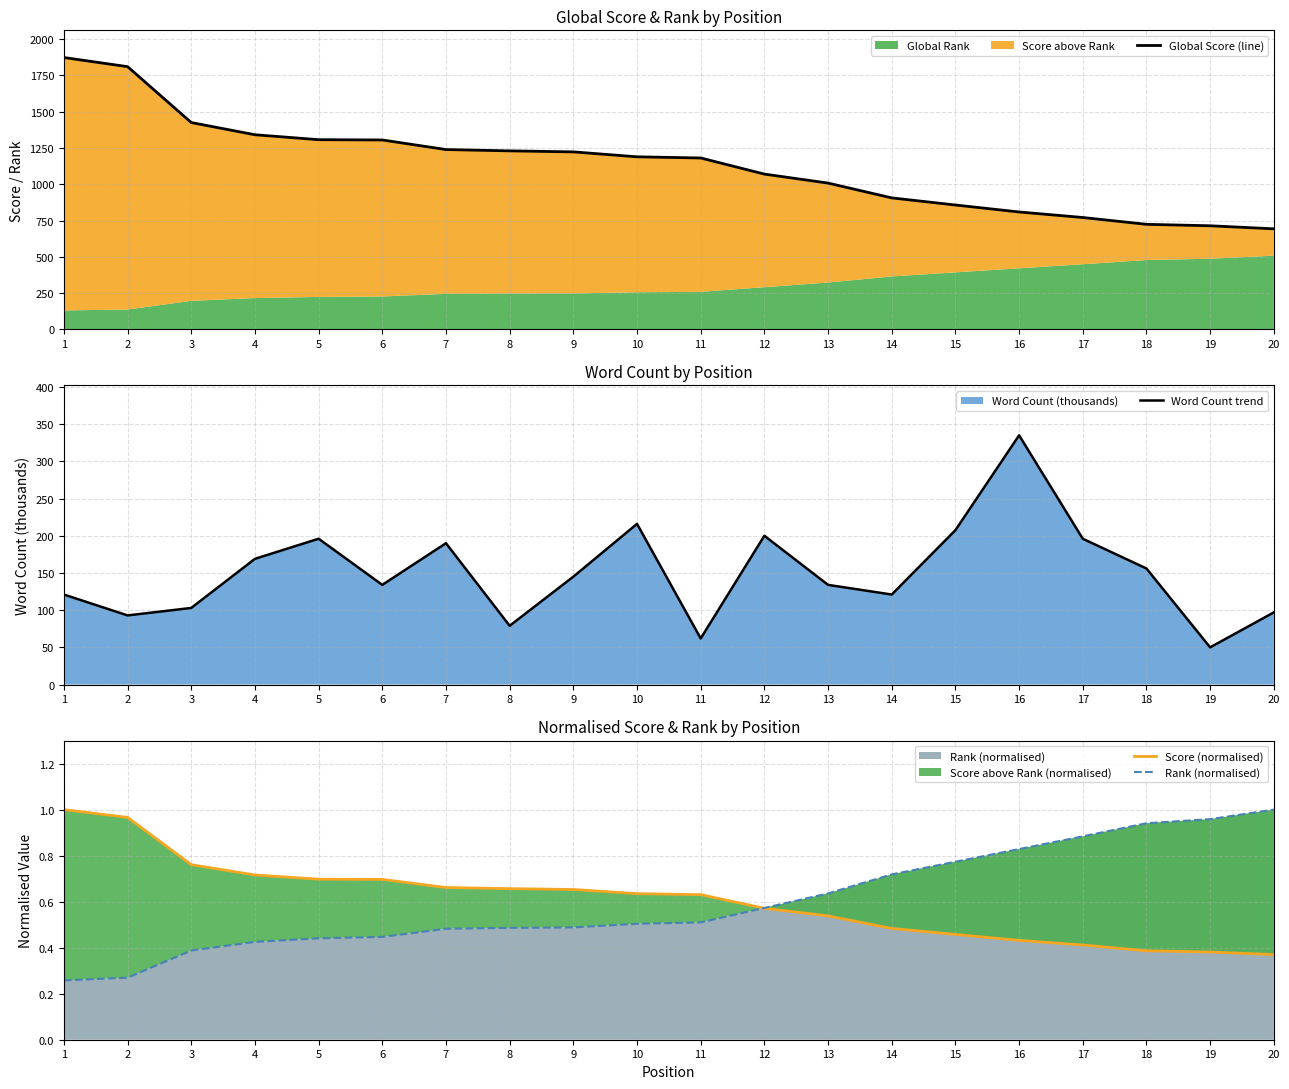

What is the value of the Global Score (line) point at the 3rd from the left?

1425.0